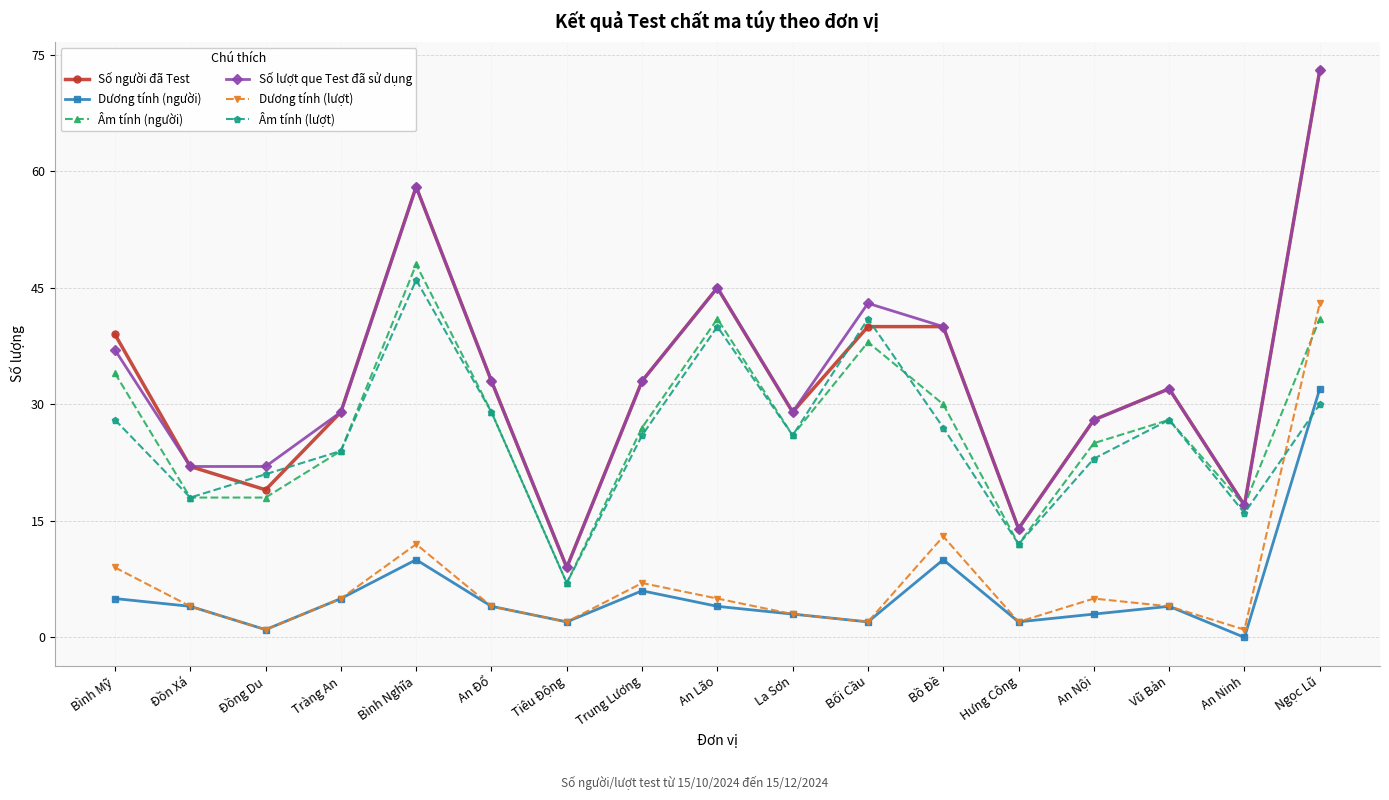

Is this an area chart (filled region under the line)?

No